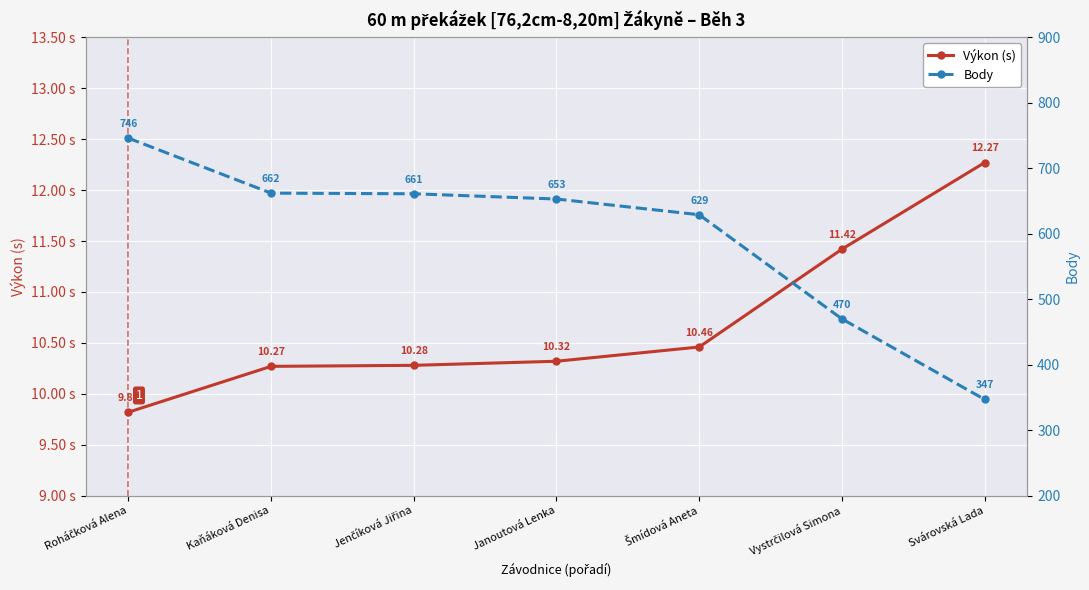

Is it true that Výkon (s) equals 10.3 at Jenčíková Jiřina?

True